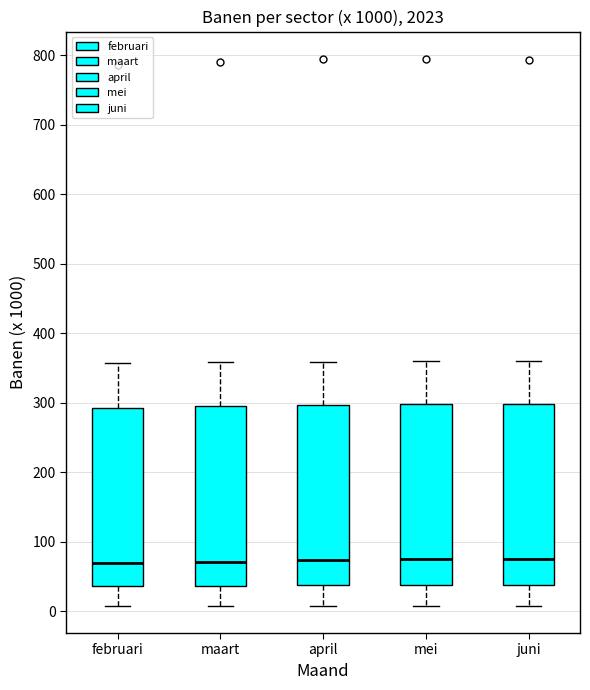

Where does the lower whisker of the box for mei end on the y-axis? The values are not printed on the chart, so give them approximately, as read against the axis.

10